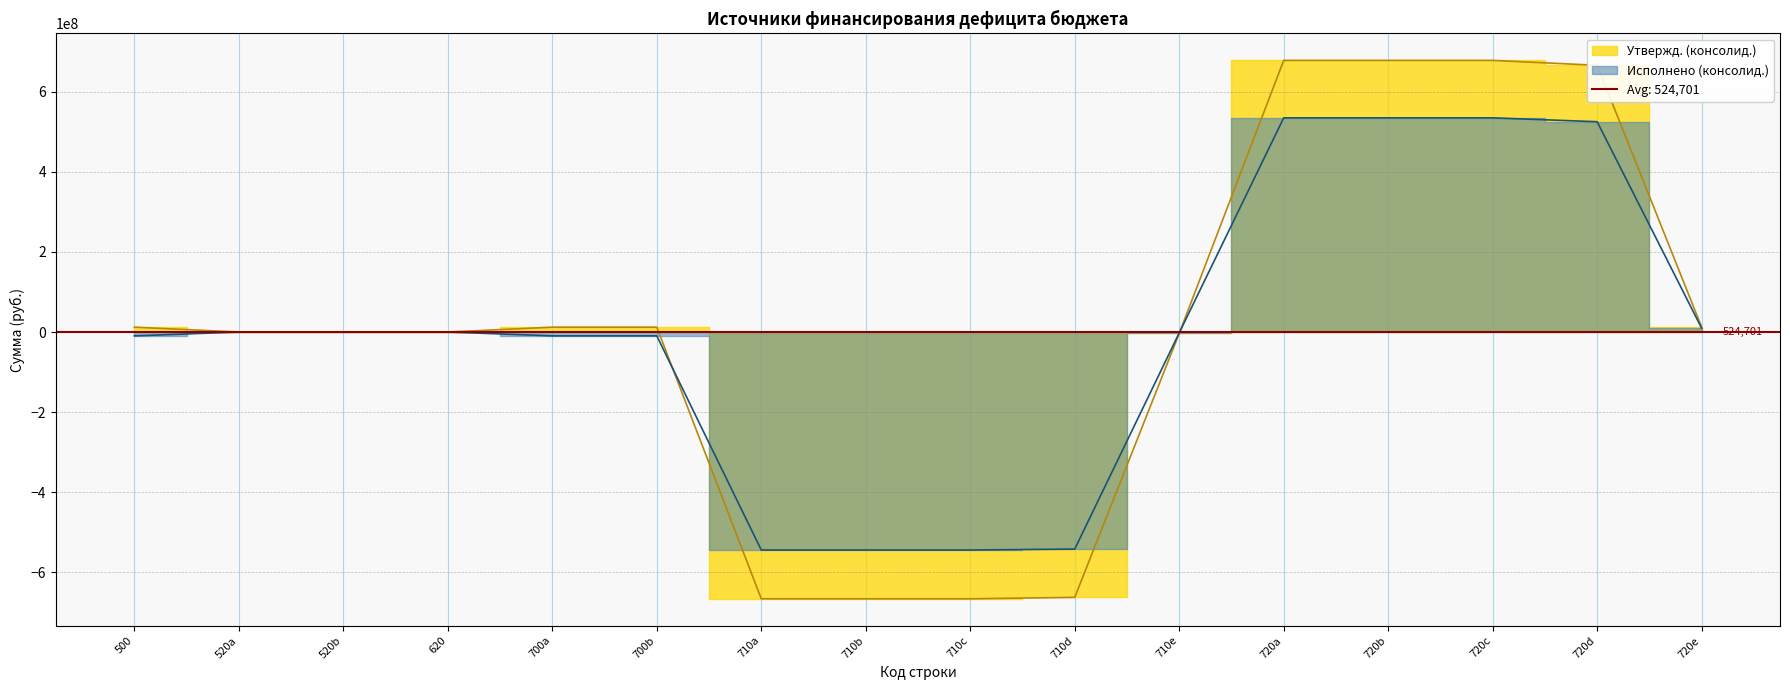

Reading right to left, extract all data points from this chart.

Утвержд. (консолид.): 12206892.8	666603020.9	678809913.7	678809913.7	678809913.7	-3568000.0	-663201894.2	-666769894.2	-666769894.2	-666769894.2	12040019.4	12040019.4	0.0	0.0	0.0	12040019.4
Исполнено (консолид.): 9600039.8	525596892.9	535196932.8	535196932.8	535196932.8	-2273120.3	-542565199.0	-544838319.2	-544838319.2	-544838319.2	-9641386.5	-9641386.5	0.0	0.0	0.0	-9641386.5